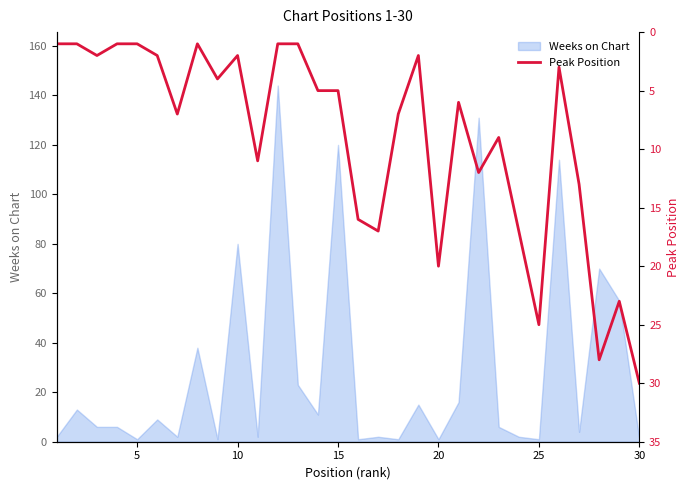

What is the smallest value displayed?

1